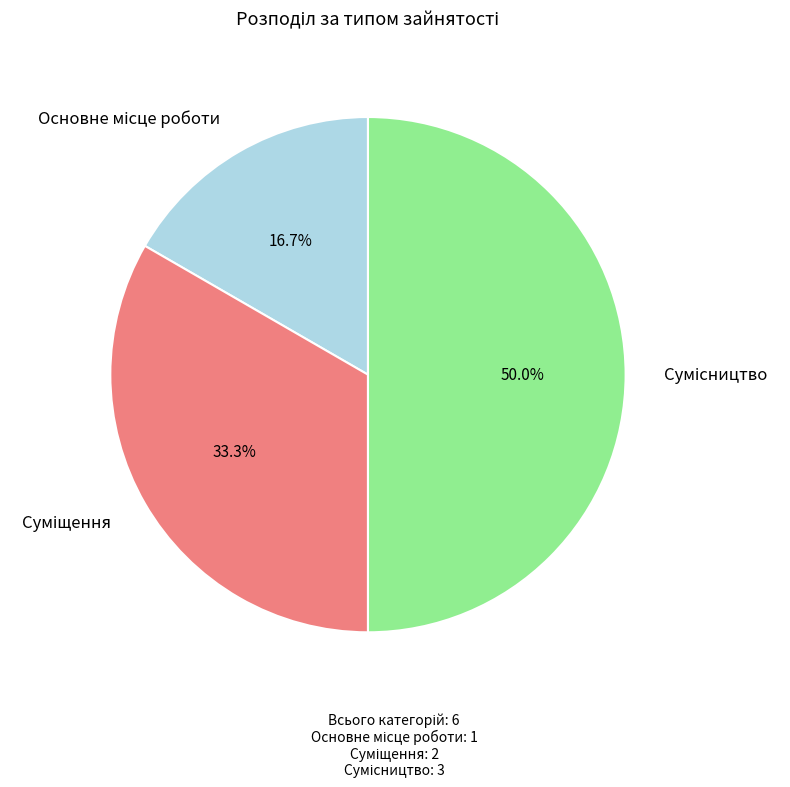

What percentage is NOT represented by Сумісництво?

50.0%